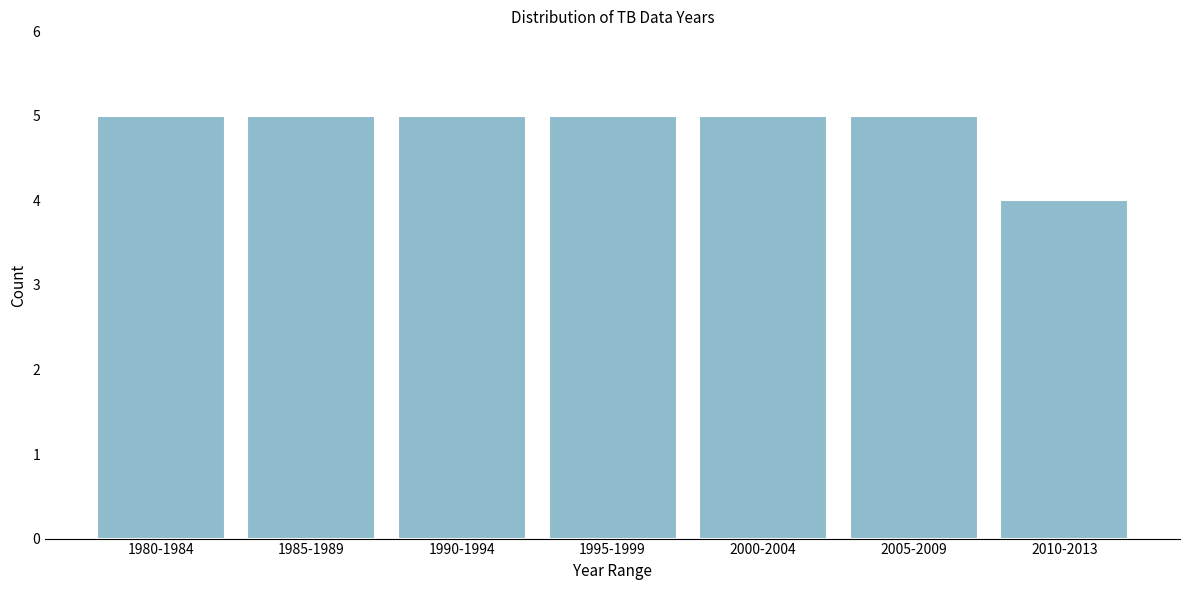

Reading left to right, extract all data points from this chart.

5	5	5	5	5	5	4